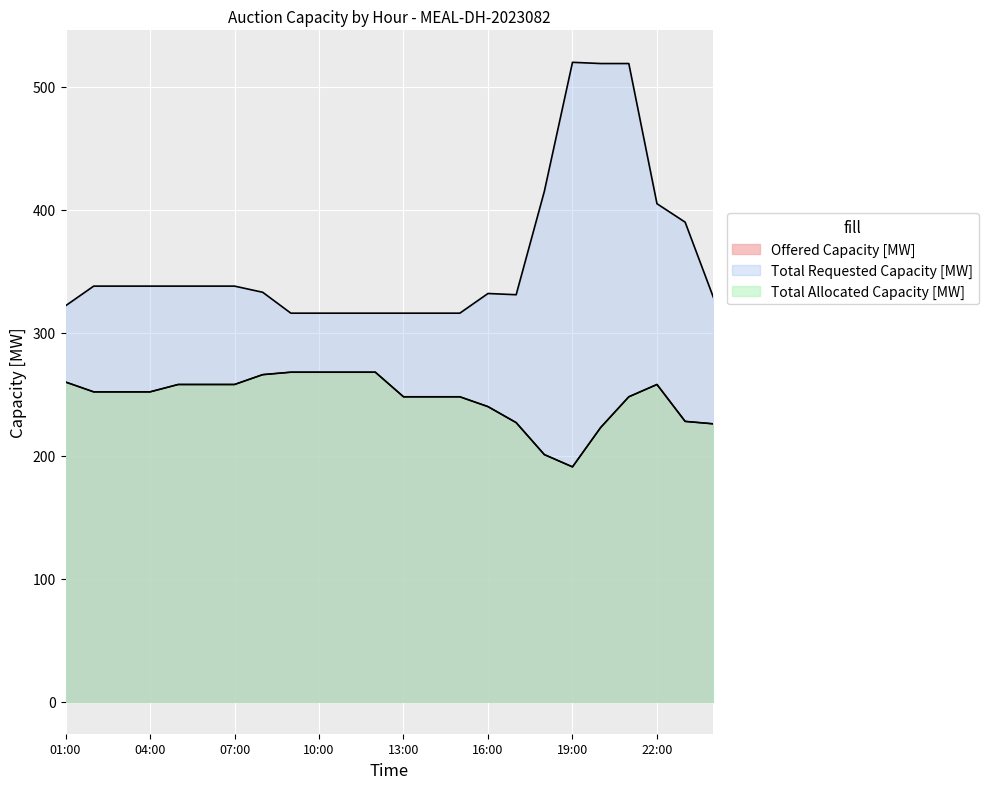

At 07:00, list the series in order from largest to smallest.

Total Requested Capacity [MW], Offered Capacity [MW], Total Allocated Capacity [MW]